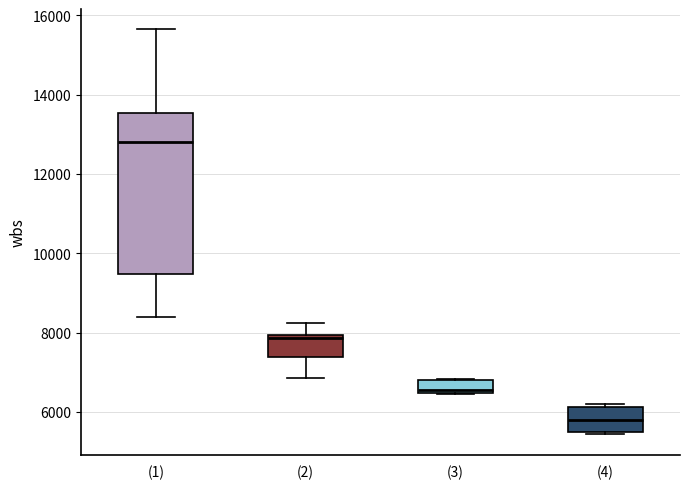

Which box is the tallest, from its lower edge to its upper edge?

(1)